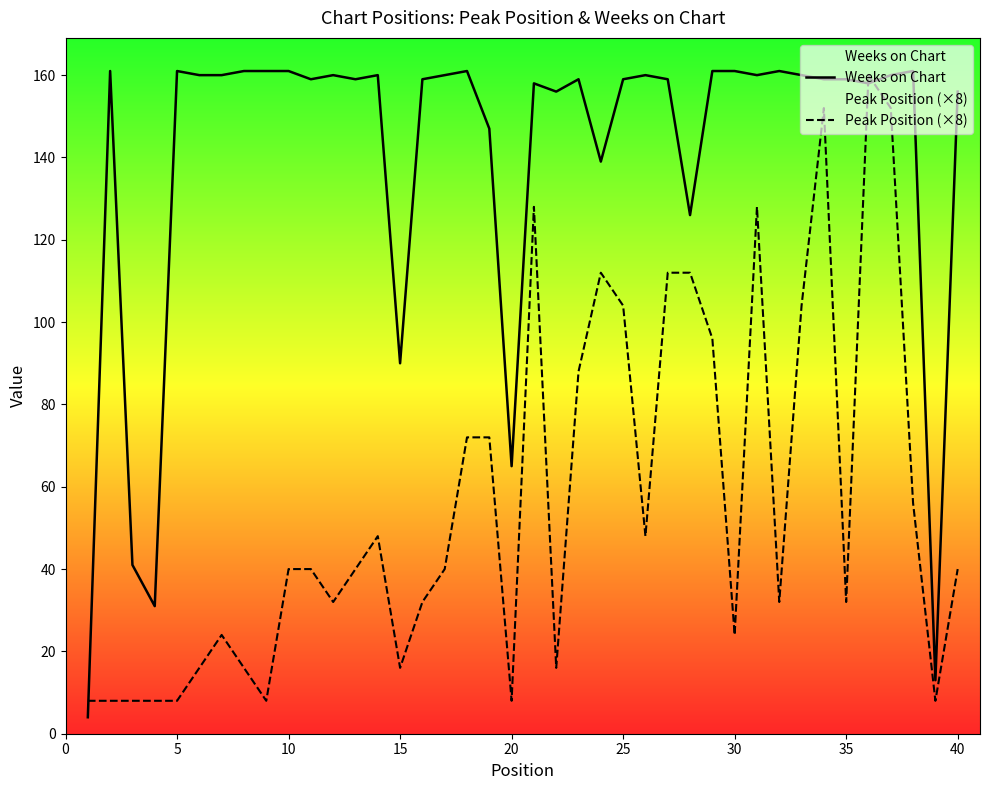

True or false: Weeks on Chart has a value of 84 at 23.

False